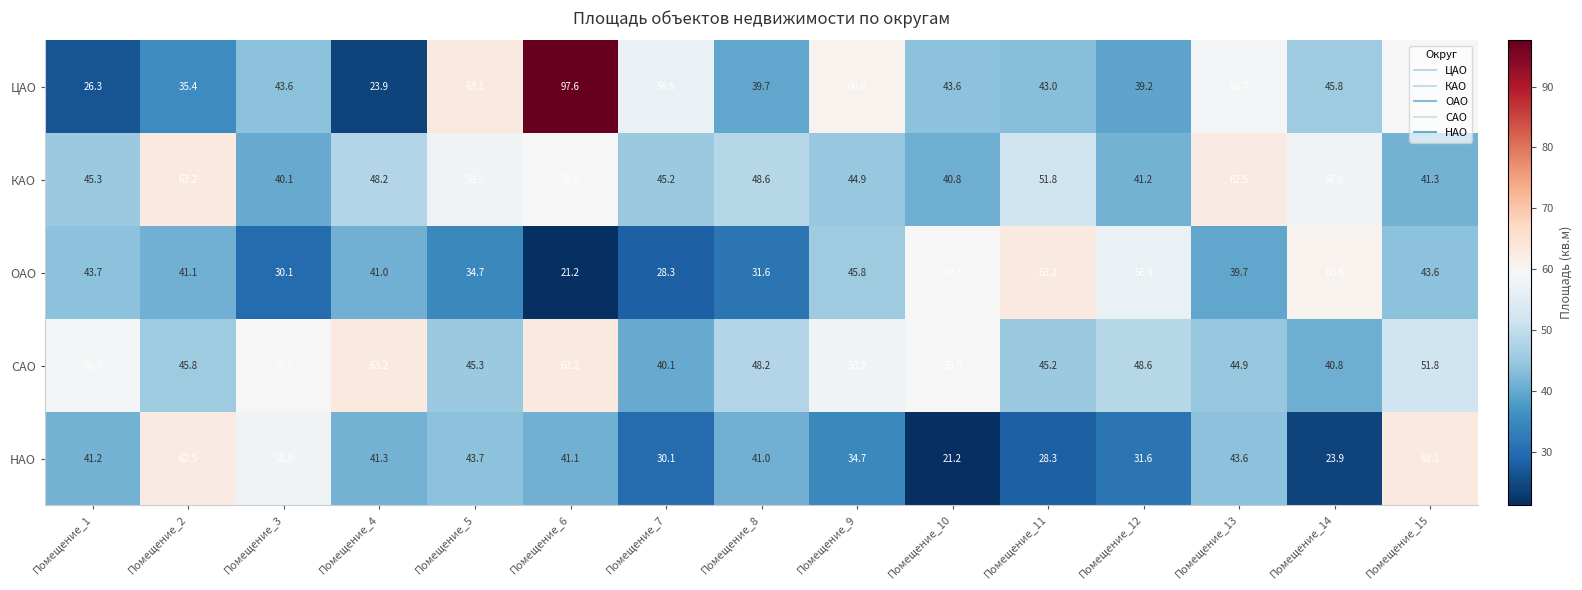

True or false: КАО has a value of 41.3 at Помещение_15.

True